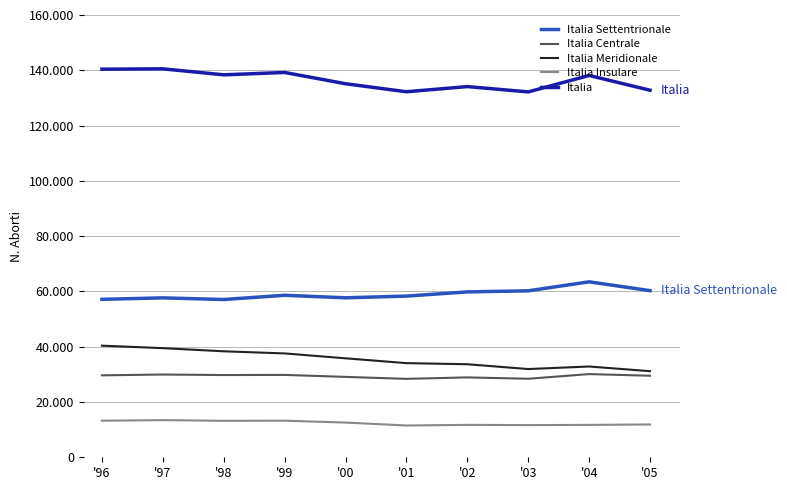

Does the chart have visible grid lines?

Yes